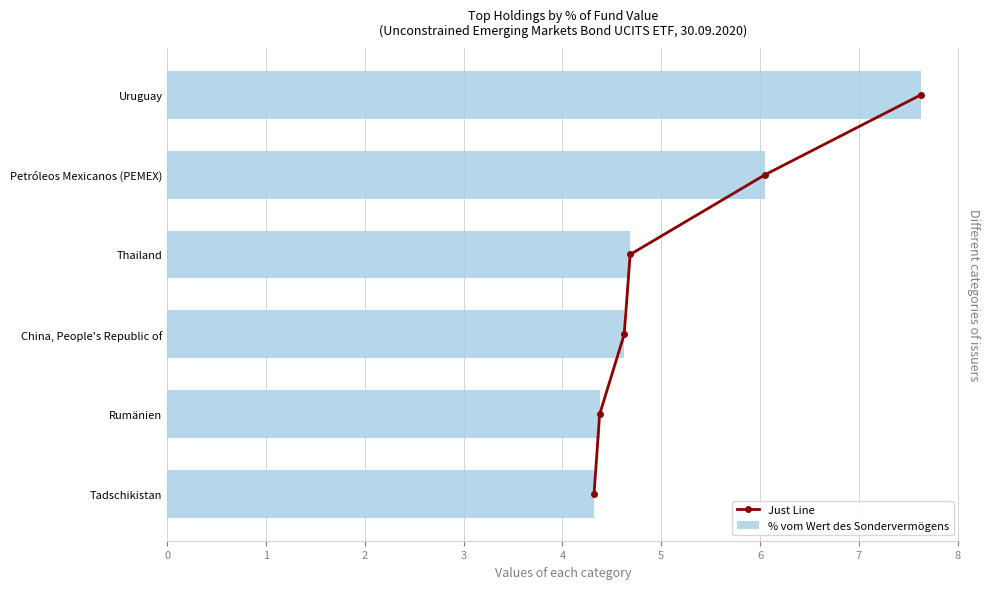

Which series has the largest total across all categories?

% vom Wert des Sondervermögens